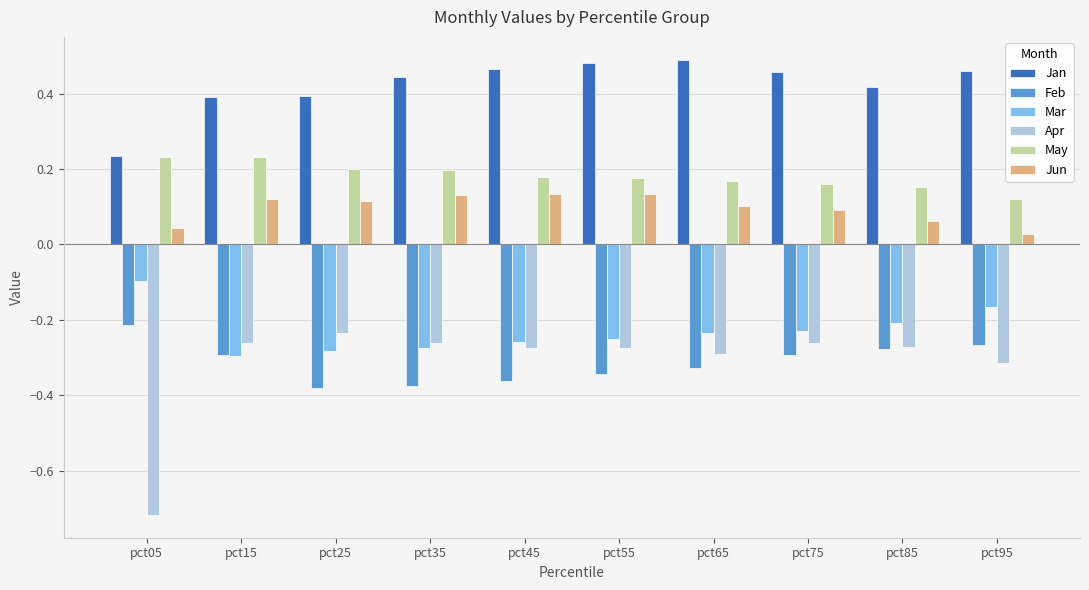

The Mar series shows -0.3 at pct45. True or false?

True